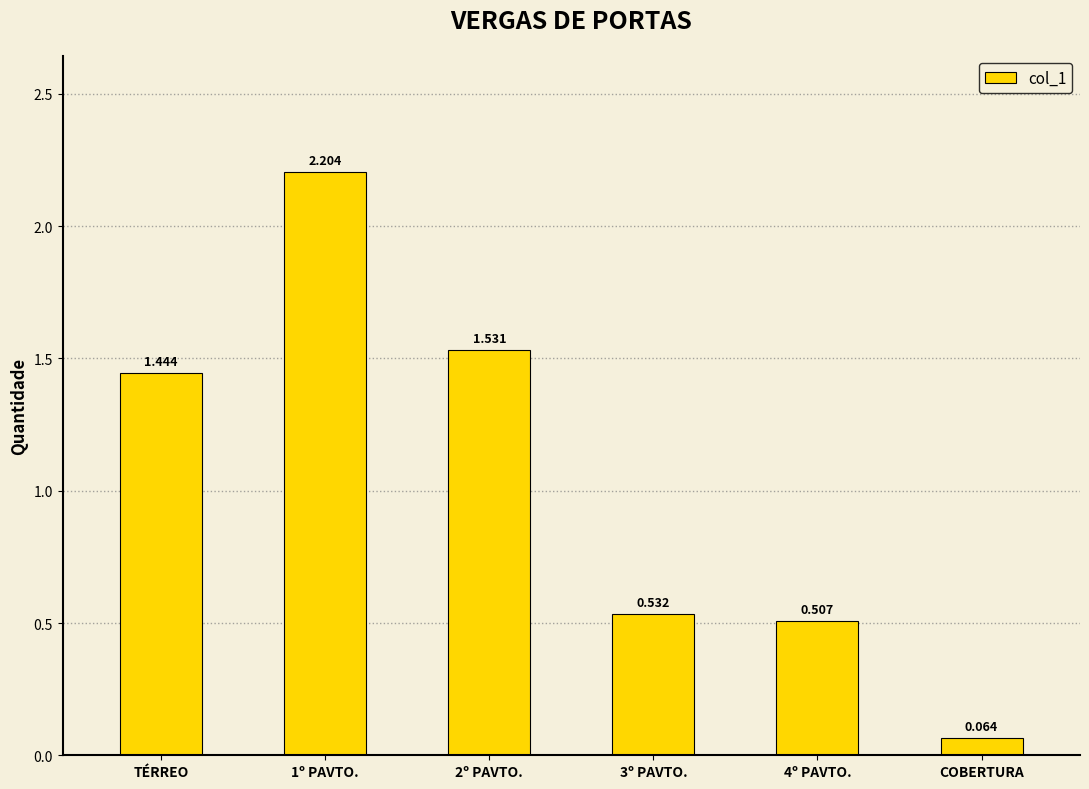

What is the label of the 6th bar from the left?

COBERTURA